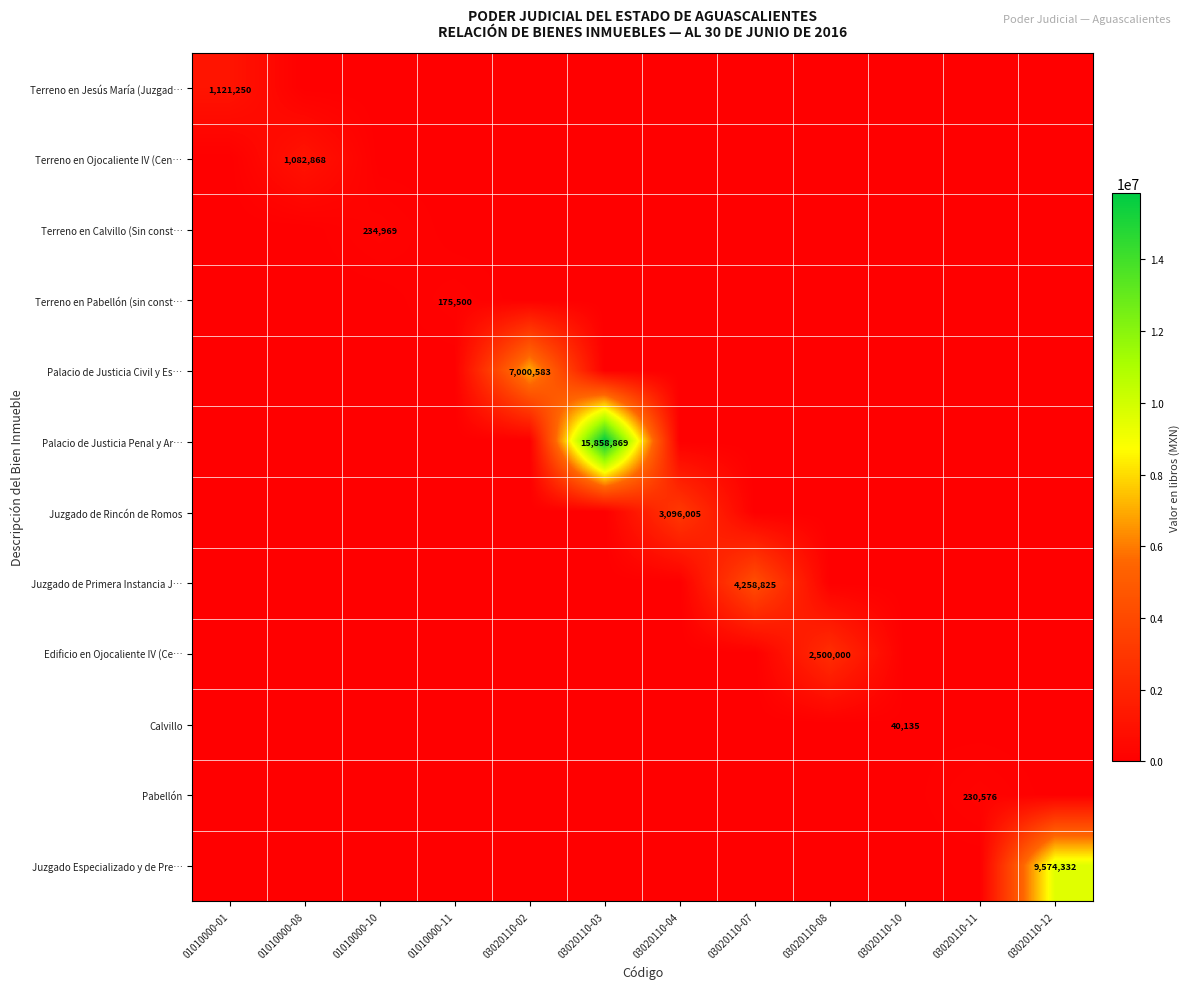

What is the highest value of the Edificio en Ojocaliente IV (Ce… series?

2500000